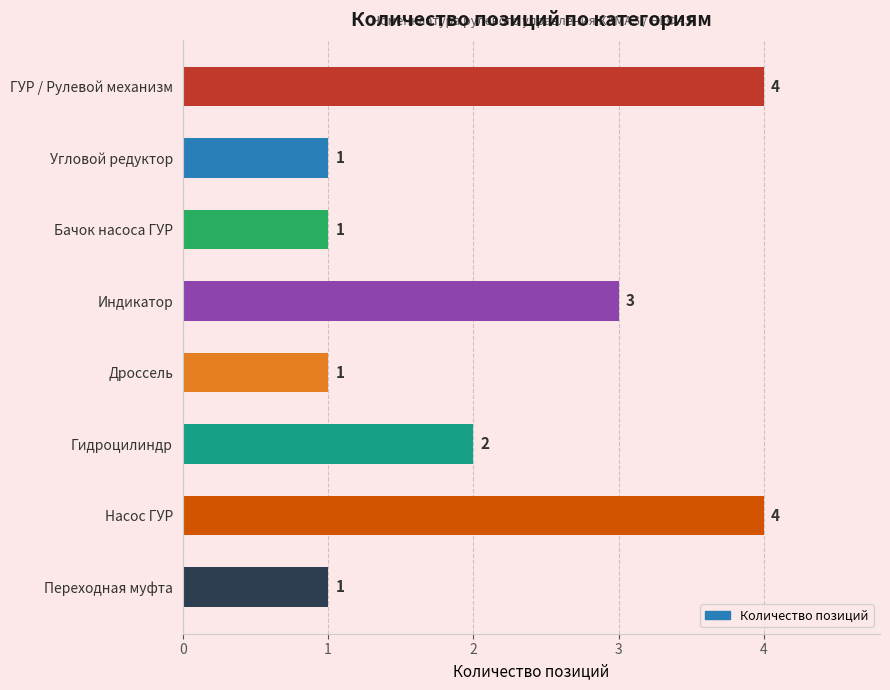

How many values are between 1 and 4?

8